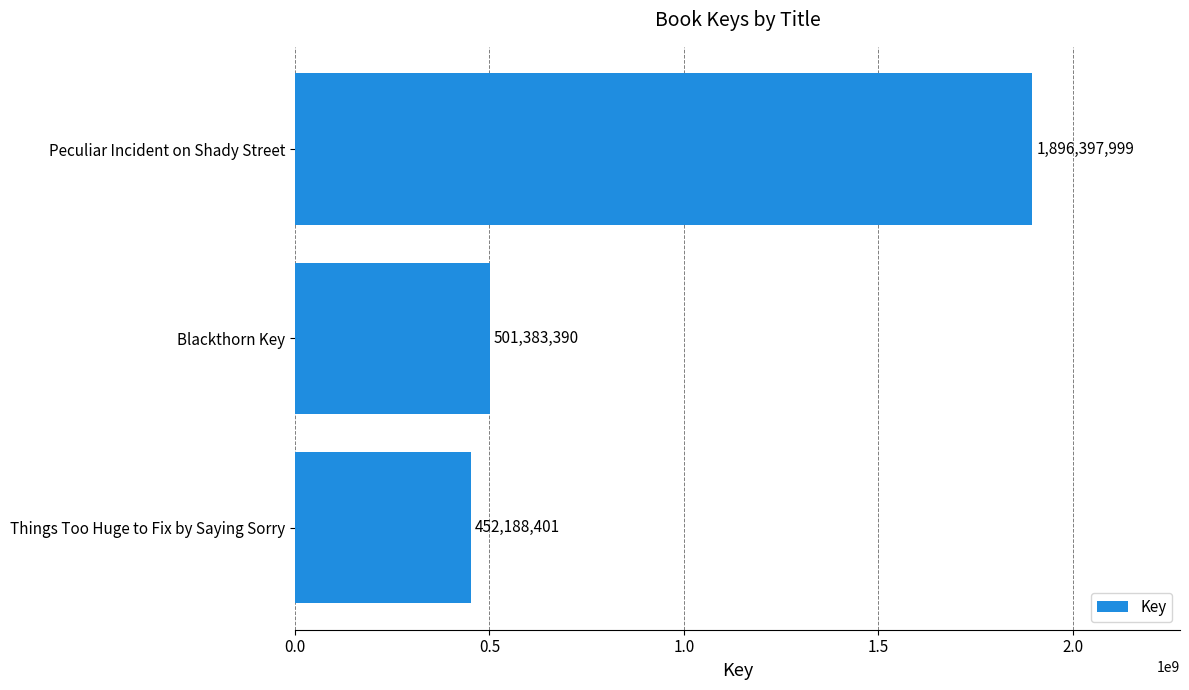

What is the sum of all values?

2849969790